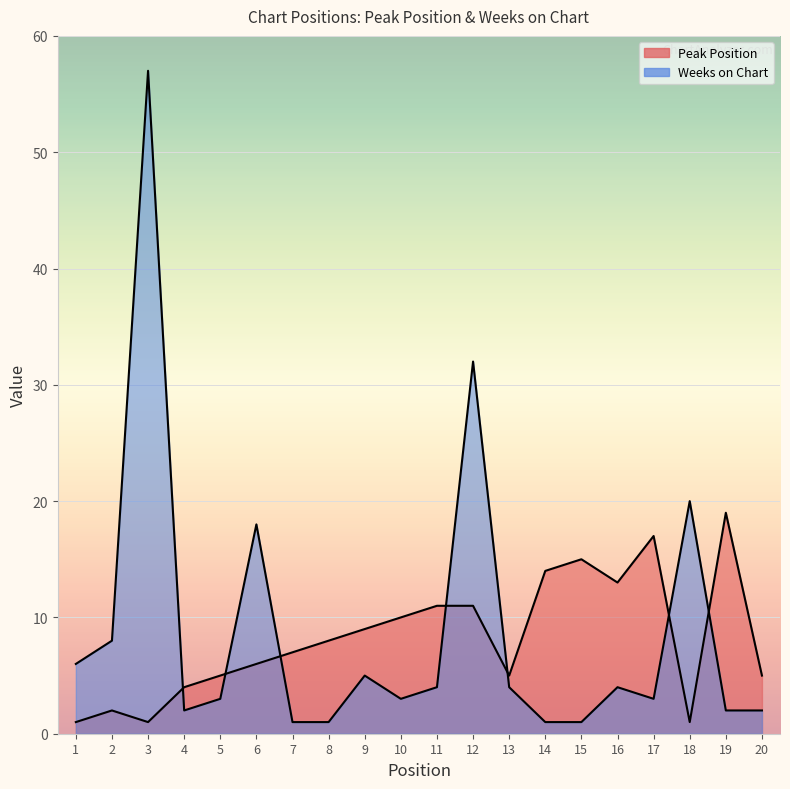

Which series has the largest total across all categories?

Weeks on Chart